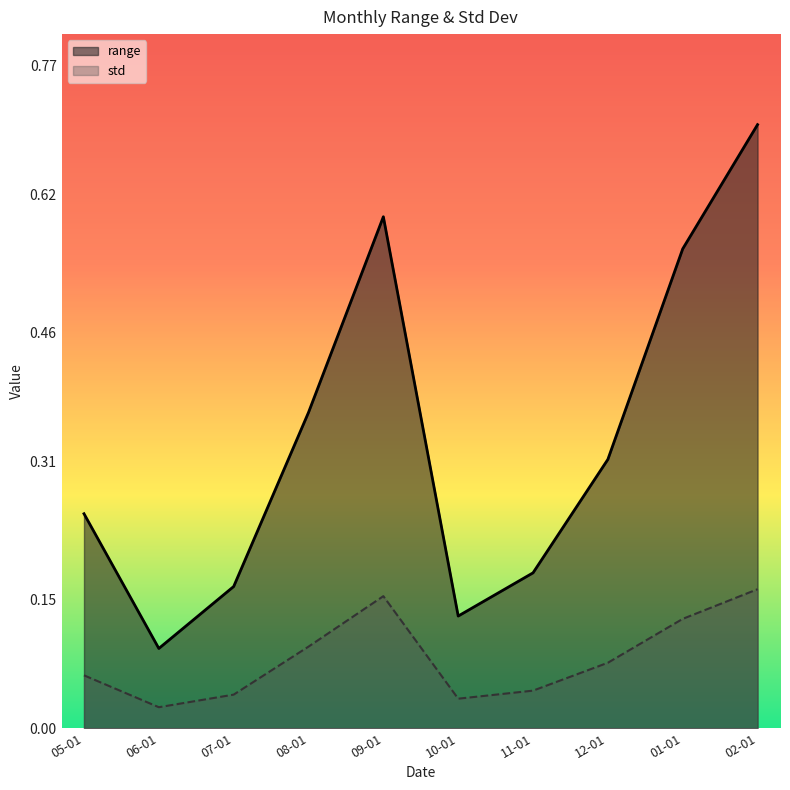

True or false: range and std intersect in this chart.

False